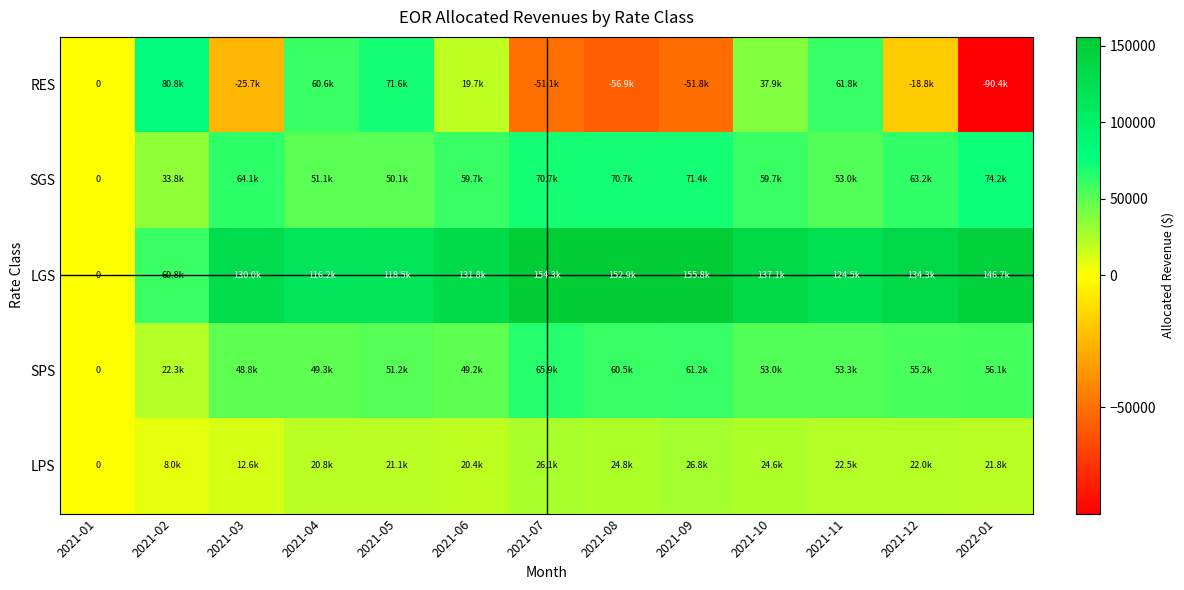

What is the average value of the LPS series?

19355.5